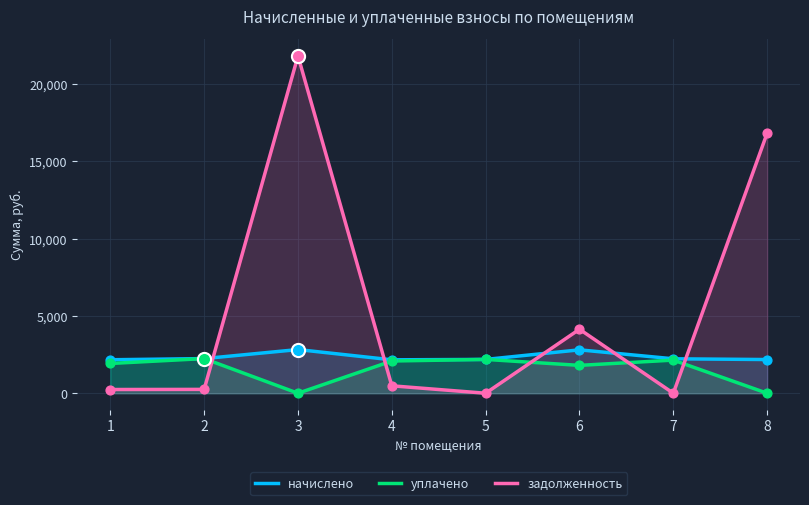

What is the total value across all series at 4?

4724.9